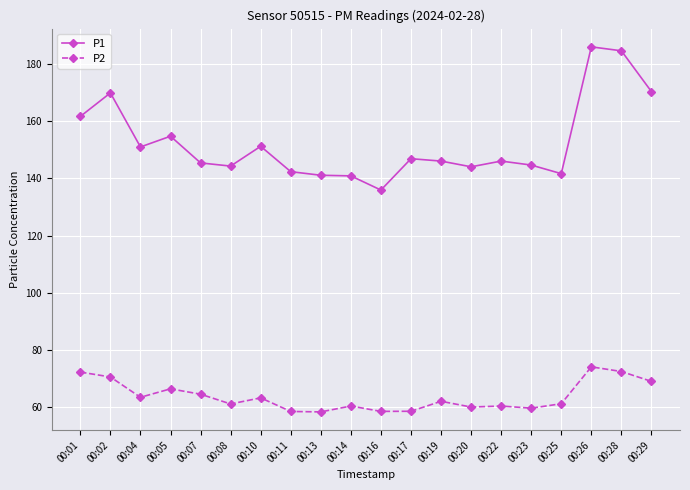

How many categories are shown in the chart?

20